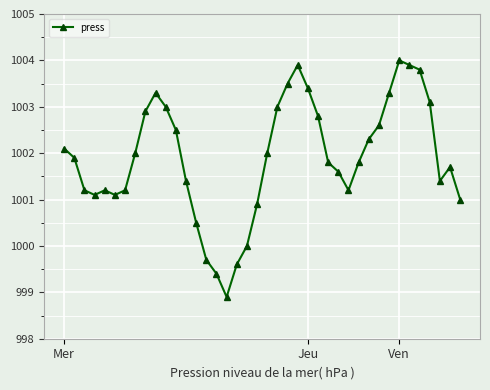

How many interior local peaks (higher than both neighbors) does the data have?

5